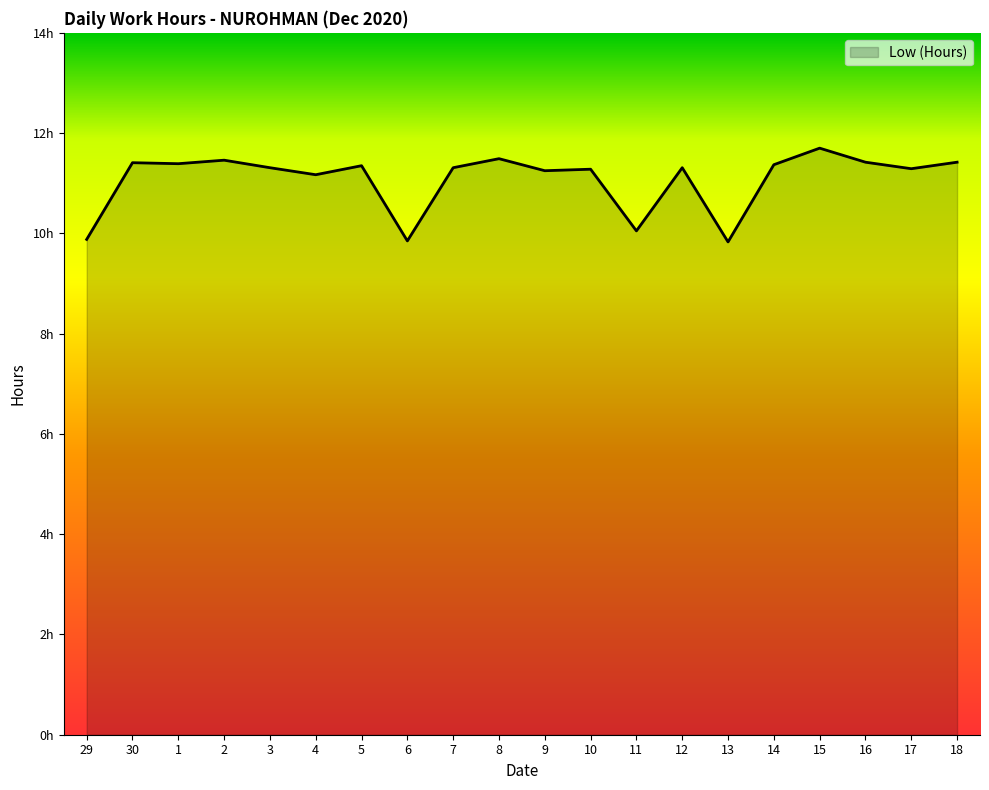

Does the chart have visible grid lines?

No